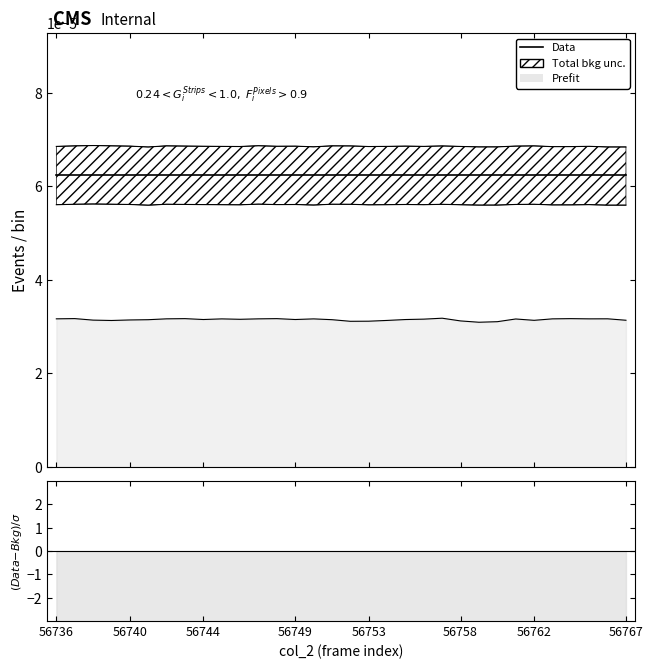

Is the value of (Data-Bkg)/σ at 29 greater than the value of Data at 11?

No